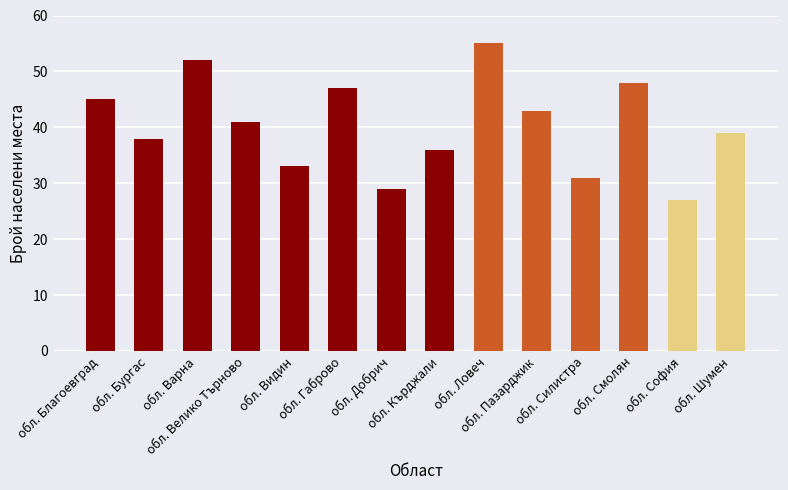

What is the label of the 13th bar from the left?

обл. София